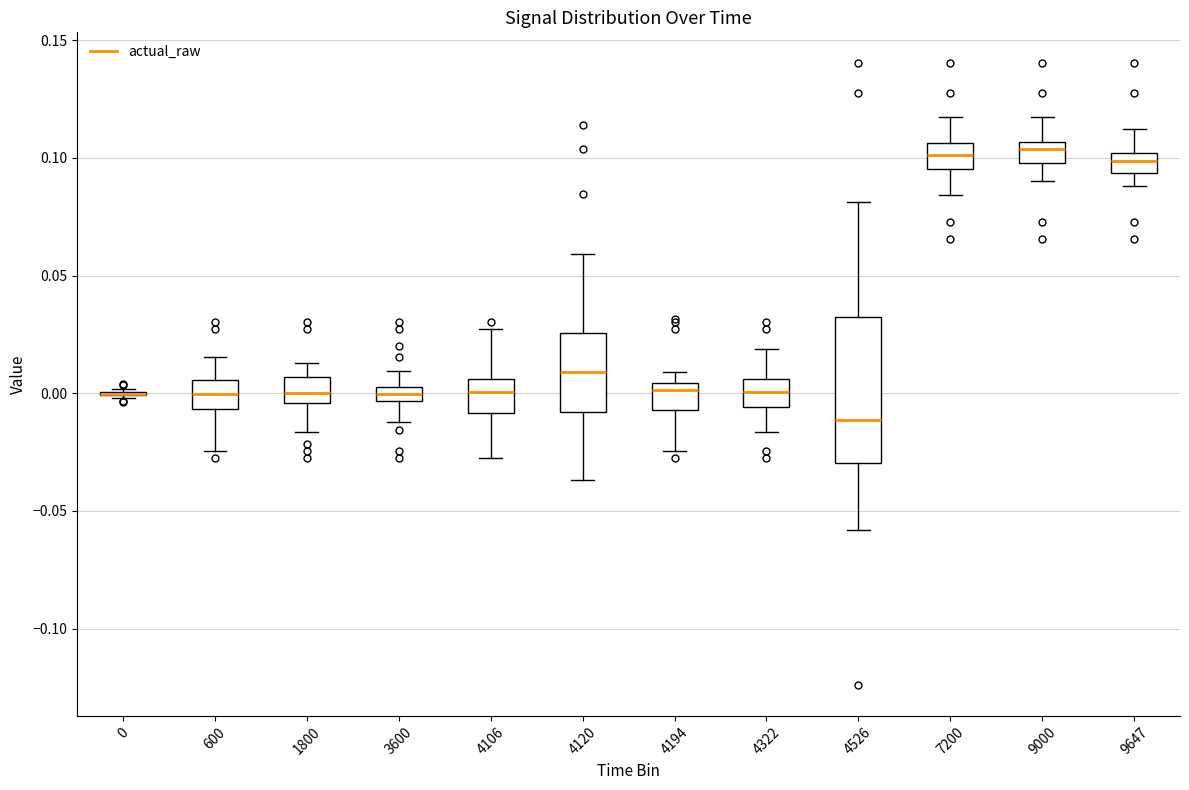

Where does the upper whisker of the box at x = 1800 end on the y-axis? The values are not printed on the chart, so give them approximately, as read against the axis.

0.015